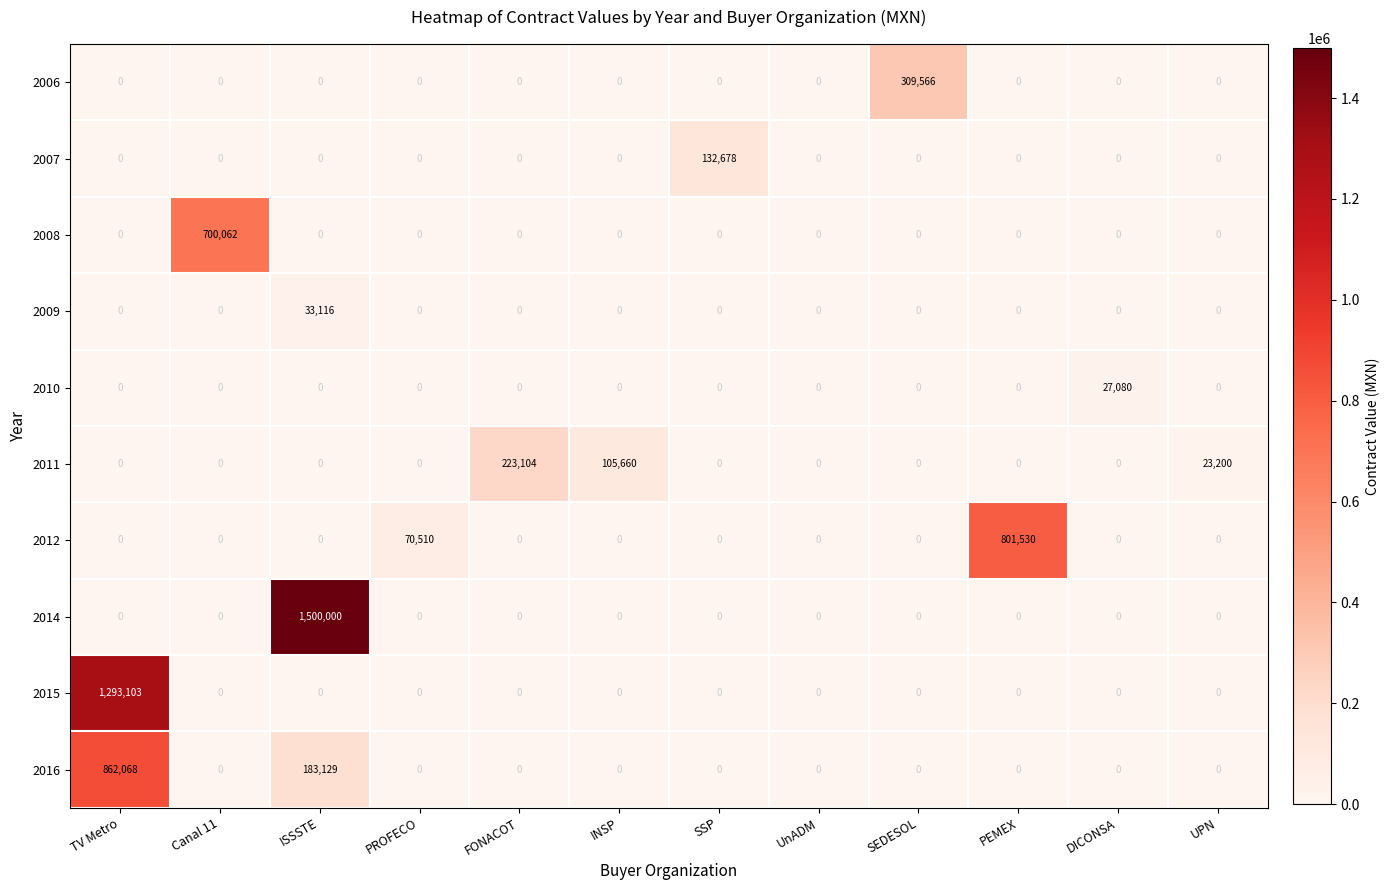

Is it true that 2011 equals -147634 at SSP?

False